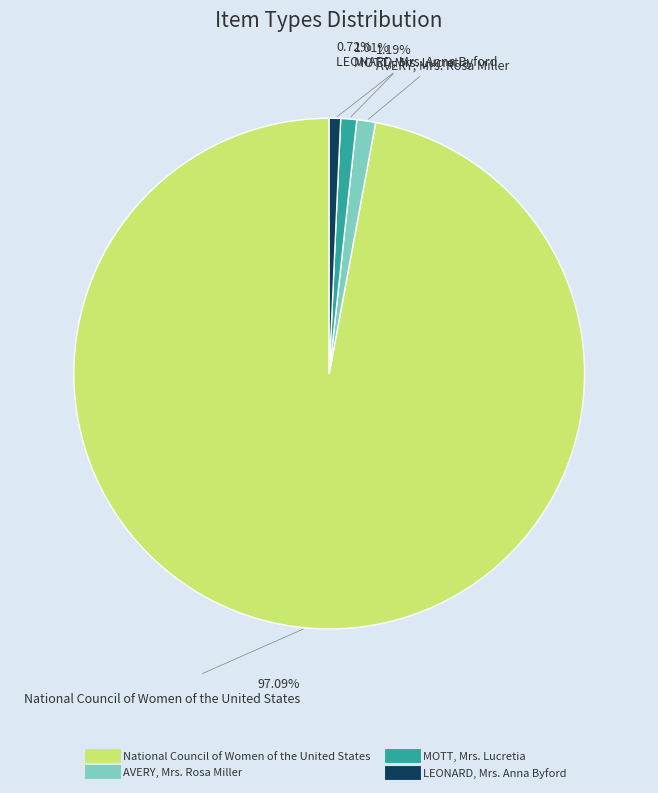

Is it true that MOTT, Mrs. Lucretia is 1% of the pie?

True